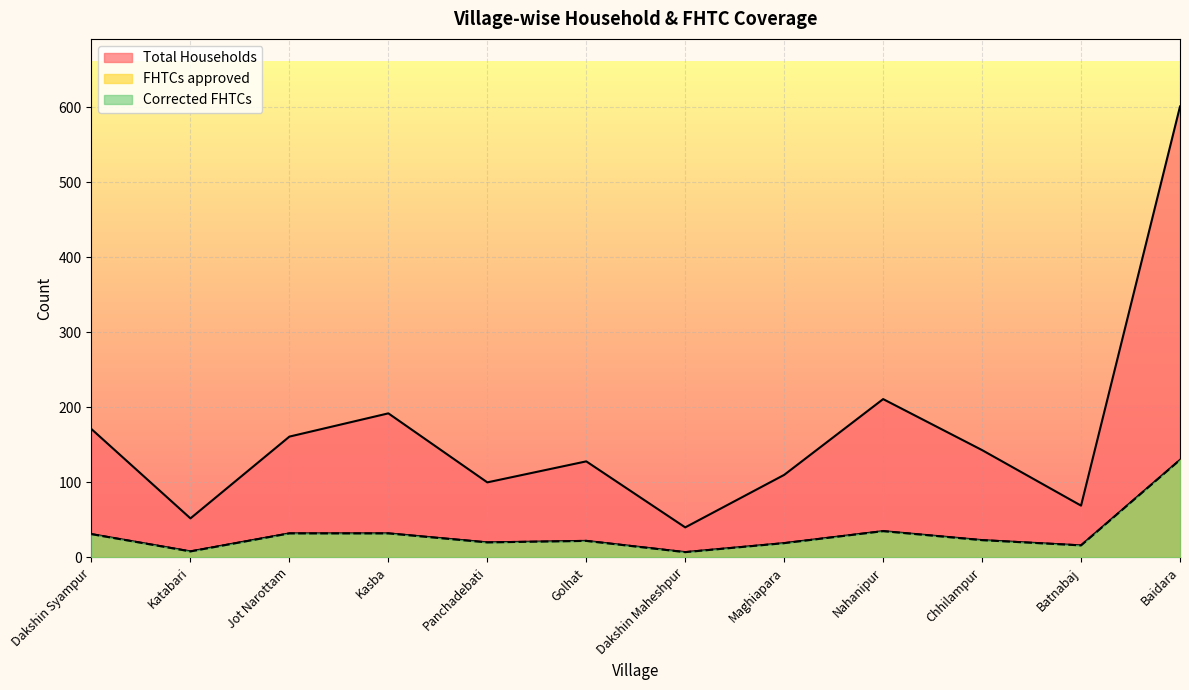

Does the chart display data point markers on the line(s)?

No